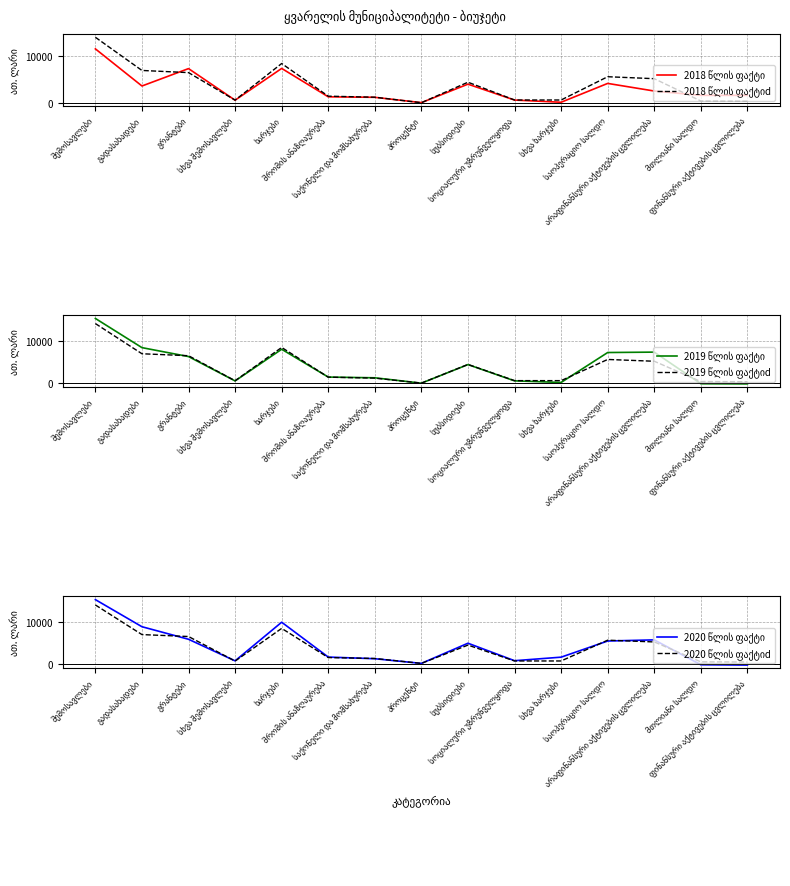

Which label corresponds to the largest value in the chart?

შემოსავლები